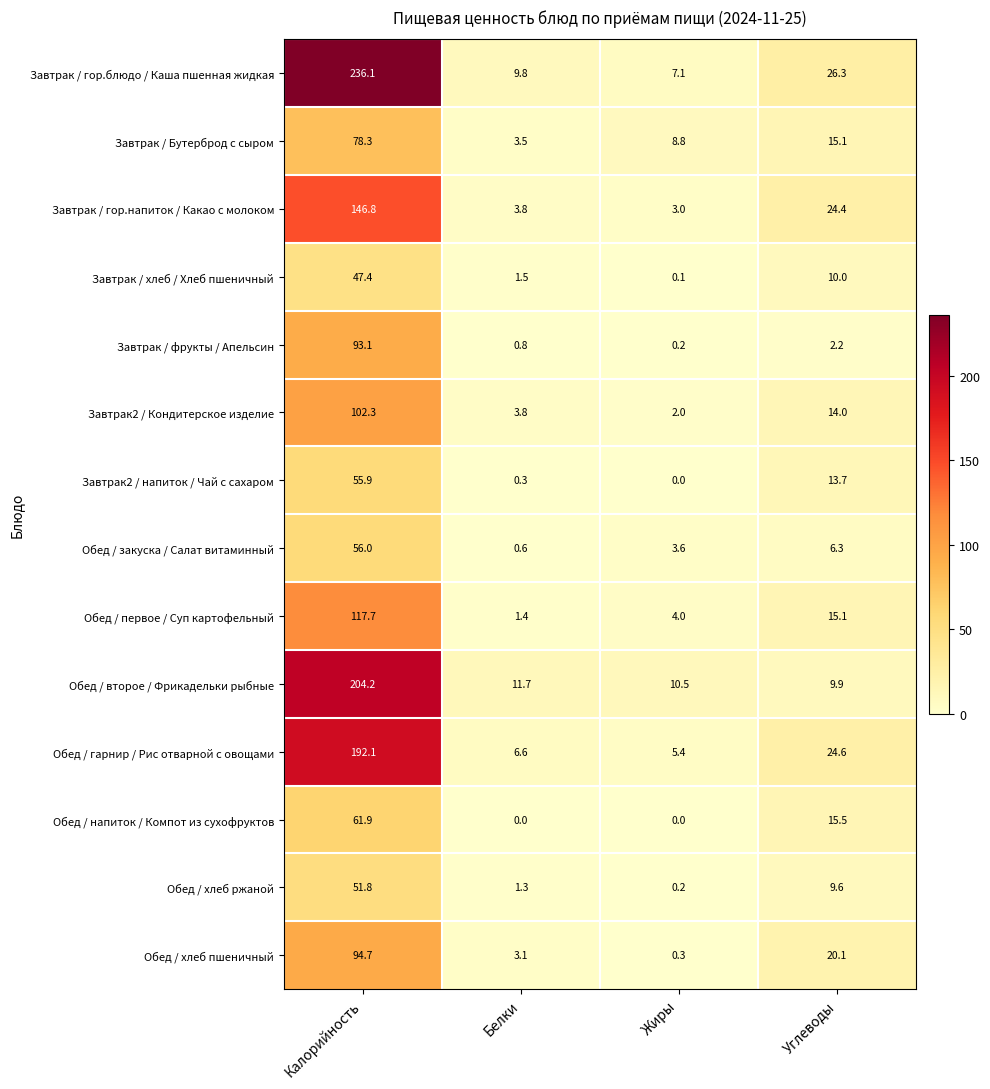

Between Калорийность and Жиры, which series saw the biggest shift?

Завтрак / гор.блюдо / Каша пшенная жидкая